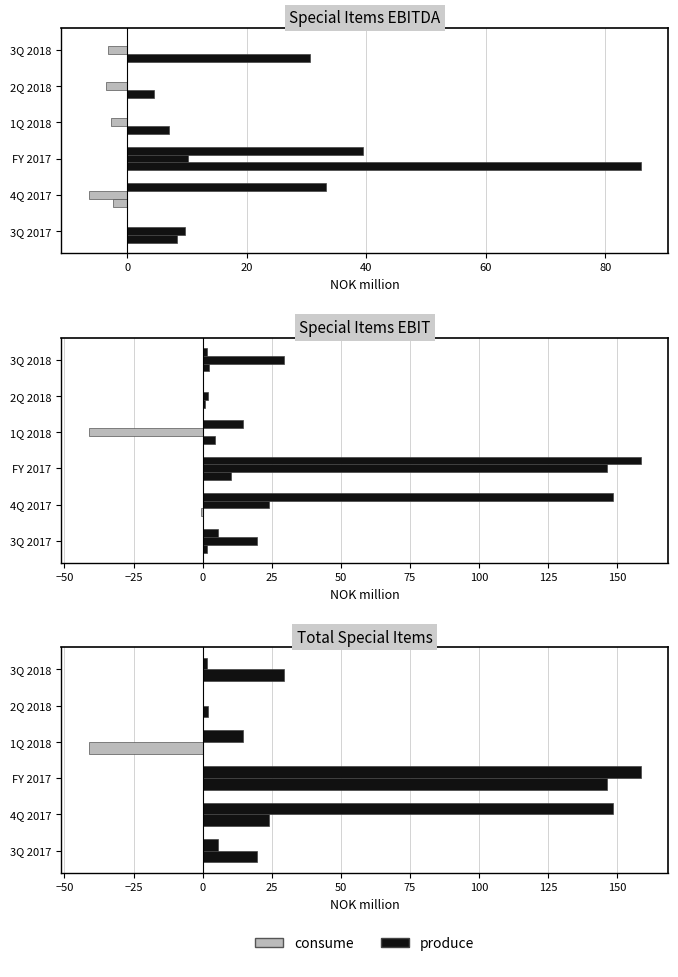

True or false: Restructuring has a value of 1.3 at 2Q 2018.

False